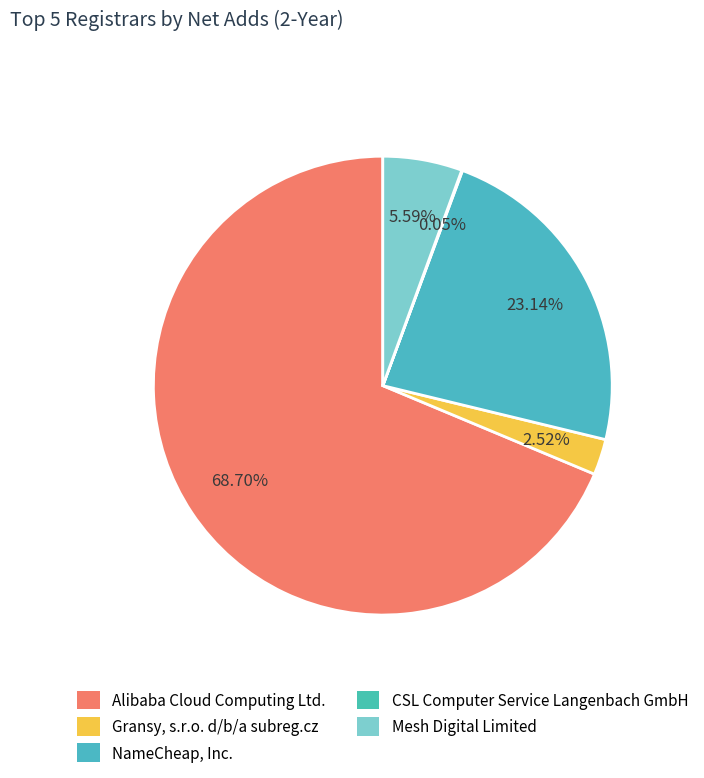

How much of the chart is everything except Gransy, s.r.o. d/b/a subreg.cz?

97.5%